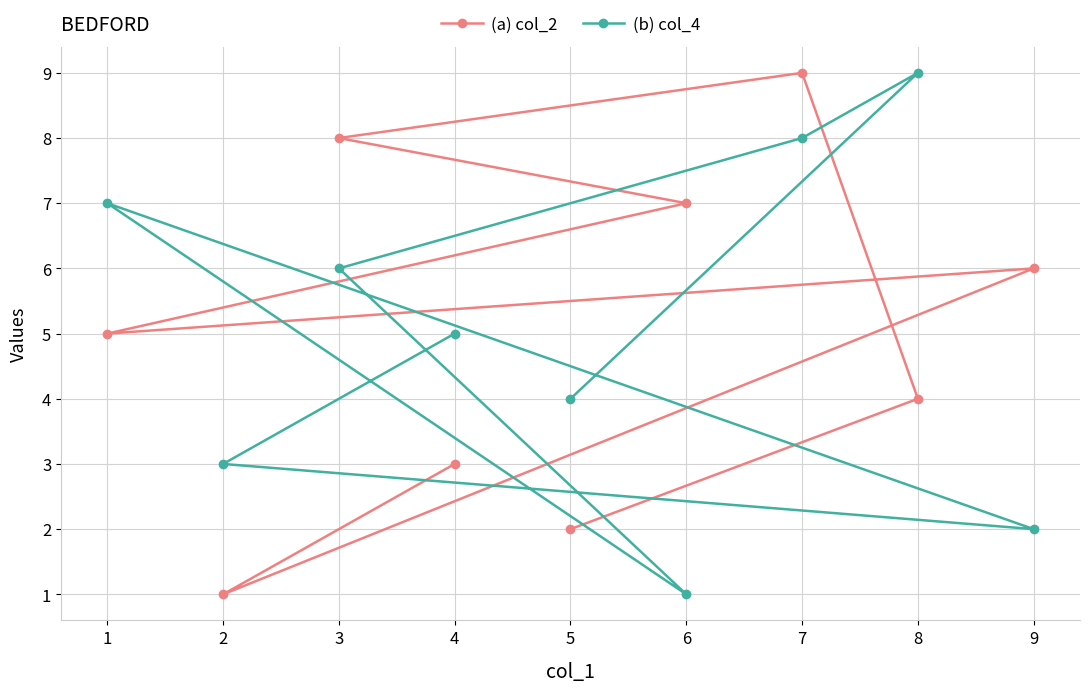

Which series changed the most between 5 and 9?

(a) col_2